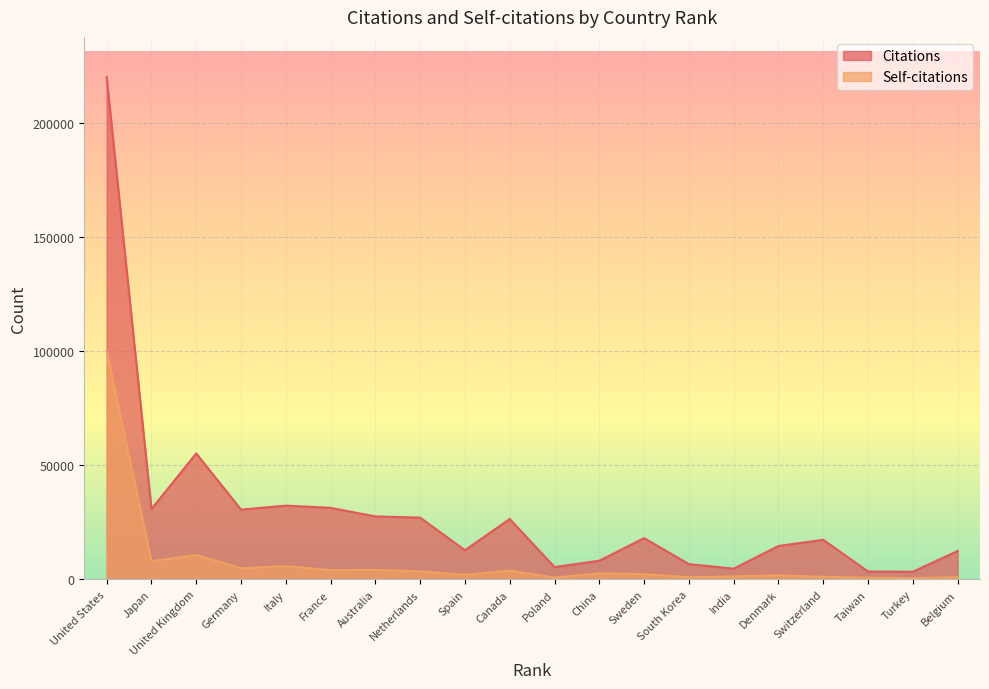

Reading left to right, extract all data points from this chart.

Citations: 219944	30821	55143	30542	32285	31315	27567	27039	12748	26425	5378	8169	18065	6668	4693	14609	17326	3454	3349	12406
Self-citations: 100048	7947	10694	4862	5793	4049	4133	3542	1935	3848	773	2616	2285	938	1334	1760	1107	744	549	971